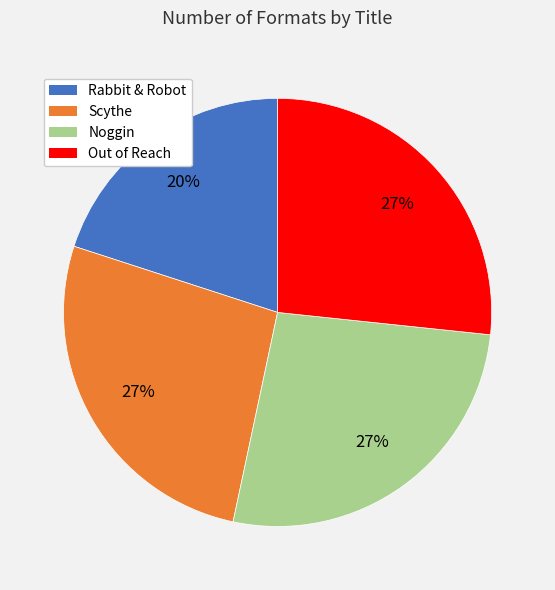

Count the number of slices in the pie.

4